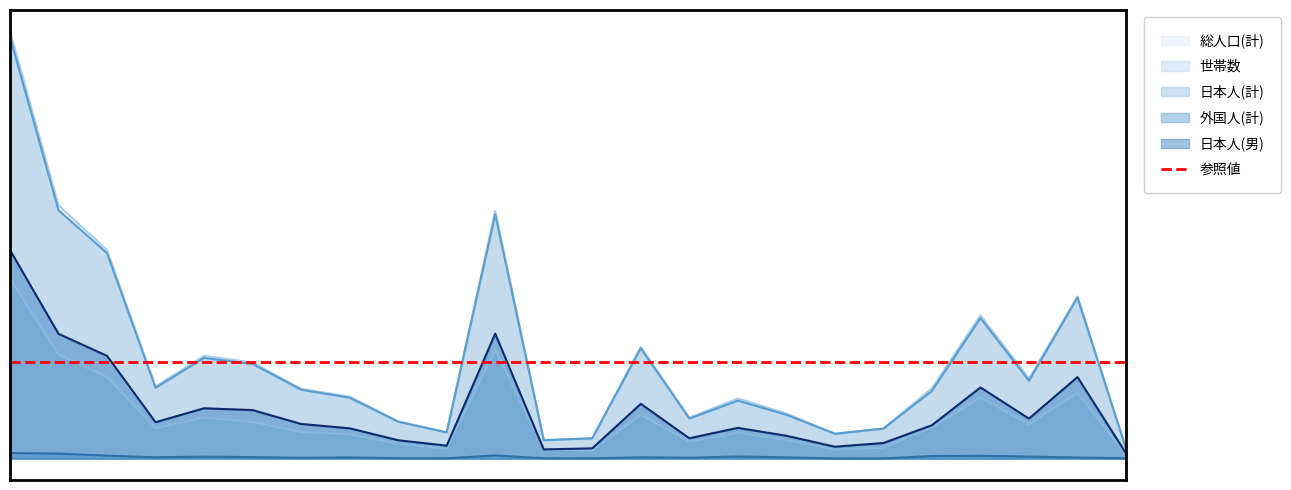

What is the spread (max minus min) of values at 能田?

1276